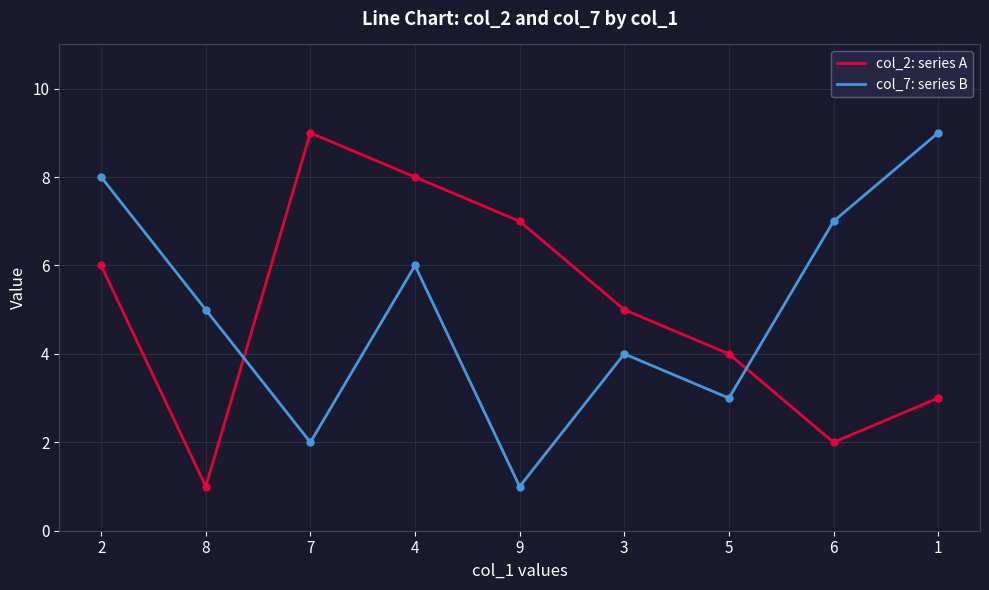

Where is col_7: series B nearest to the value 5?

8